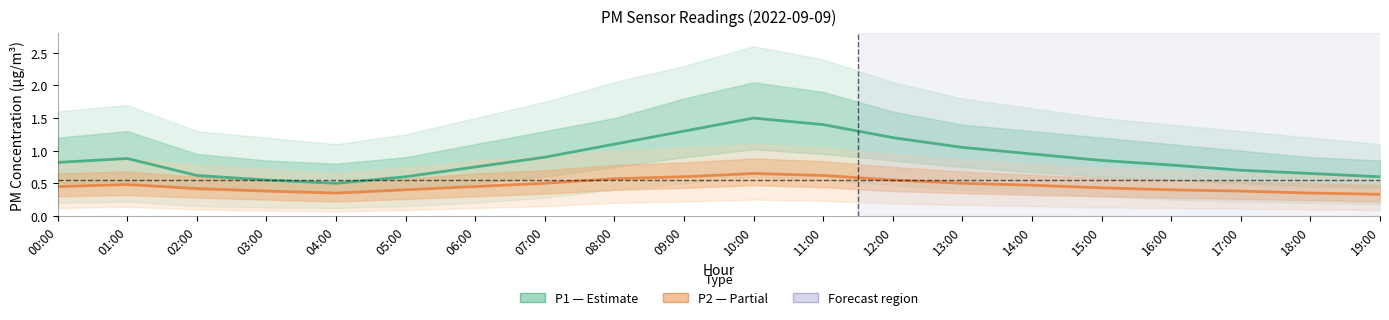

How many distinct data groups are displayed?

2